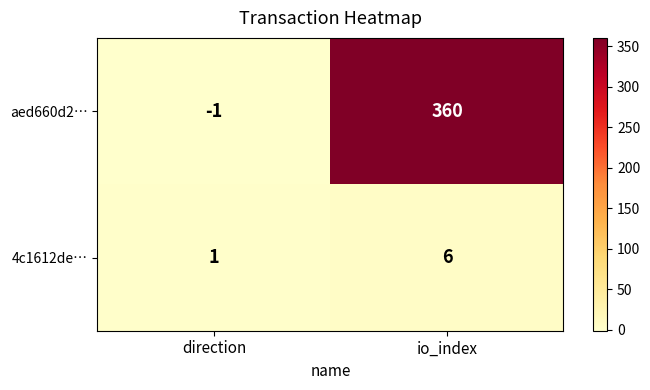

At which category does the chart reach its minimum across all series?

direction